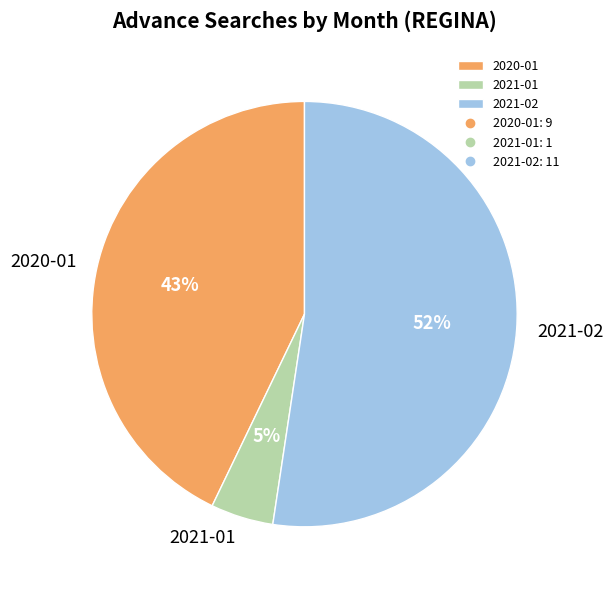

True or false: 2021-02 accounts for 66% of the total.

False